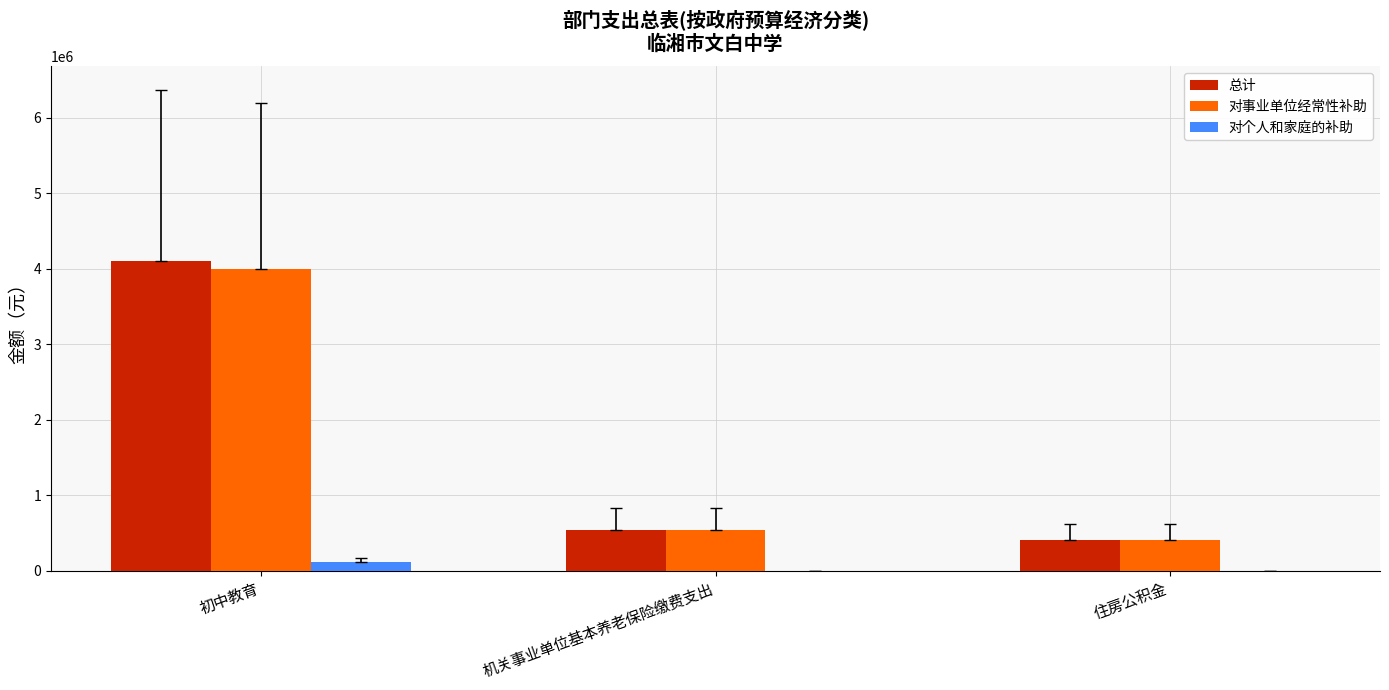

Which series changed the most between 初中教育 and 住房公积金?

总计